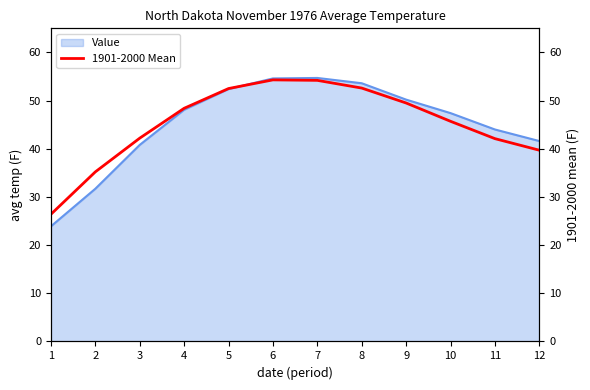

Read the value at 11.

42.1